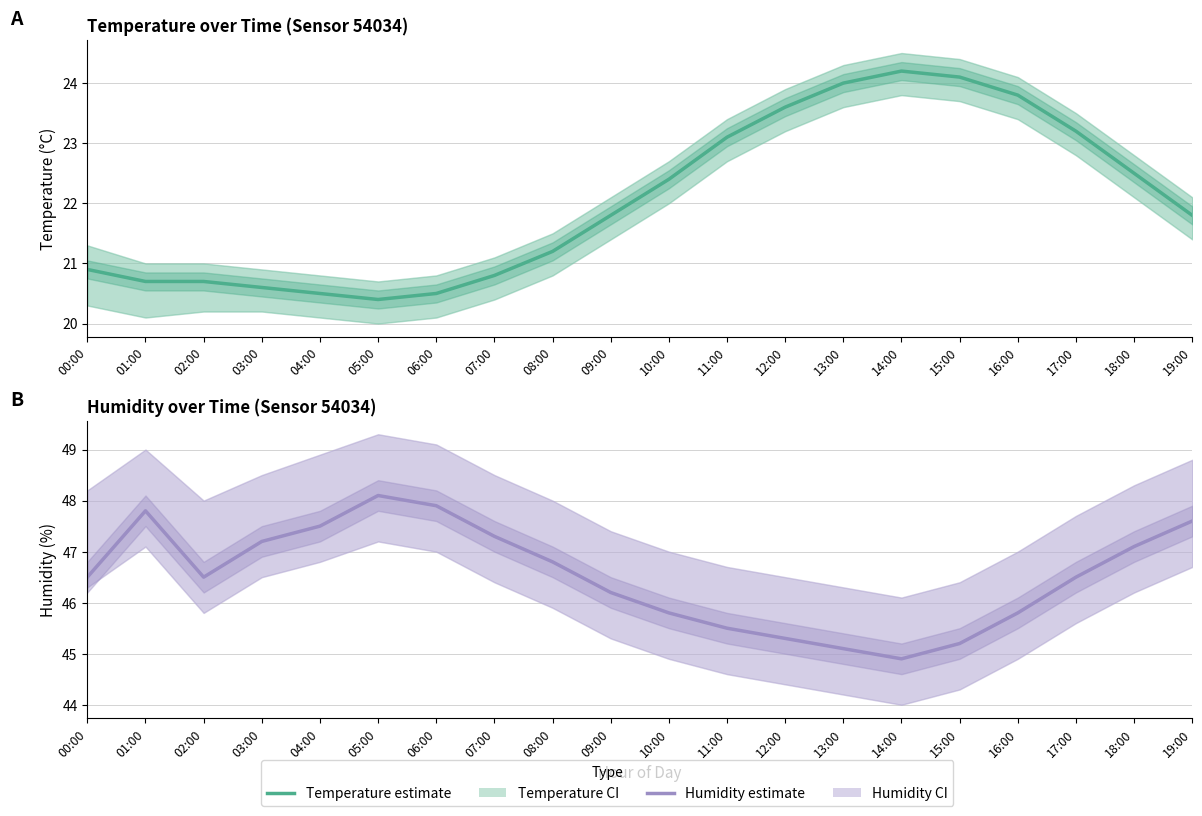

Which category has the highest value in the humidity series?

05:00